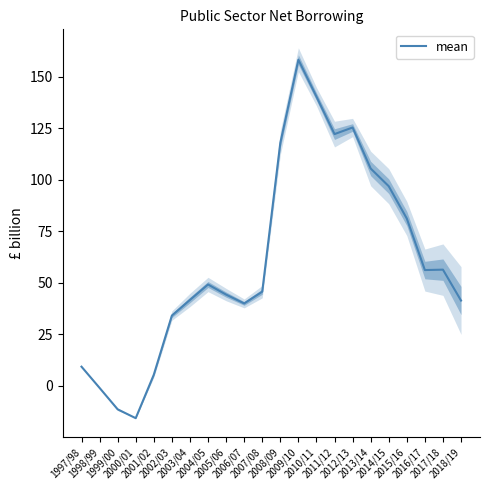

Which category has the highest value across all series?

2009/10